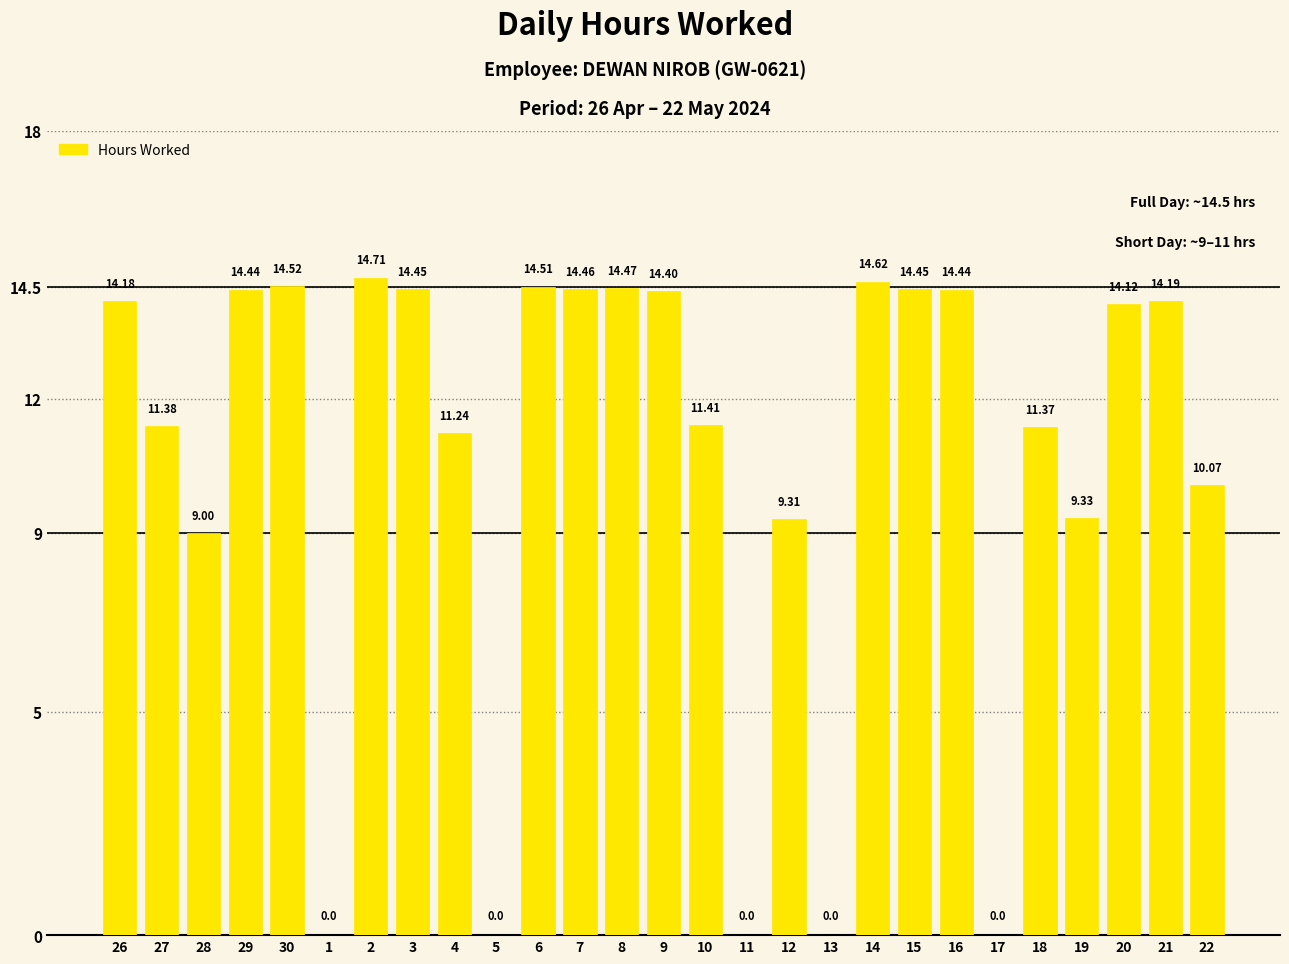

Which has a higher value, 8 or 28?

8